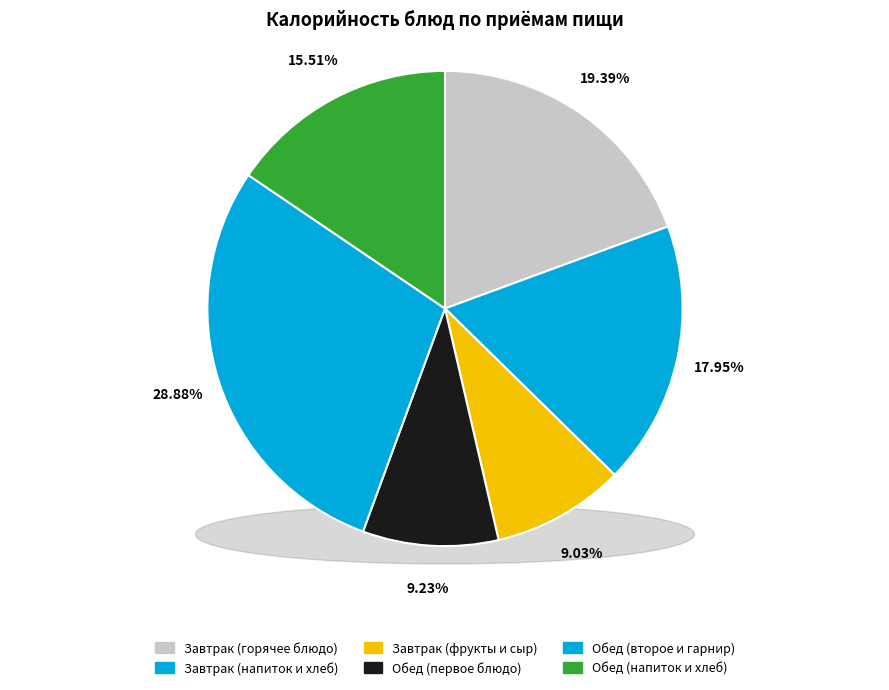

Does any single category account for the majority?

No